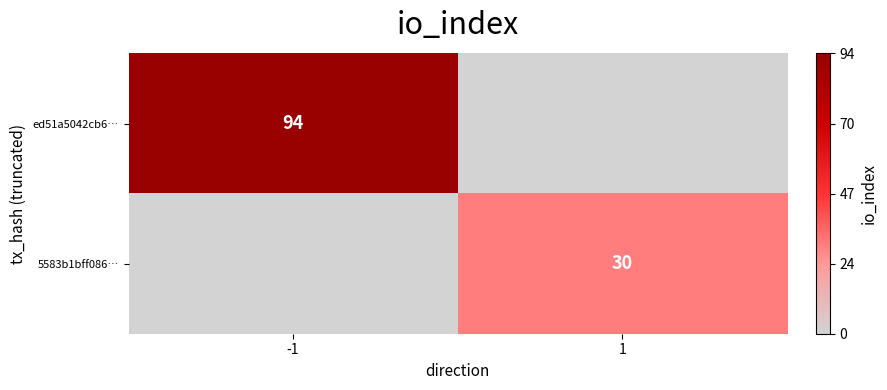

The value of ed51a5042cb6… at -1 is 36. True or false?

False